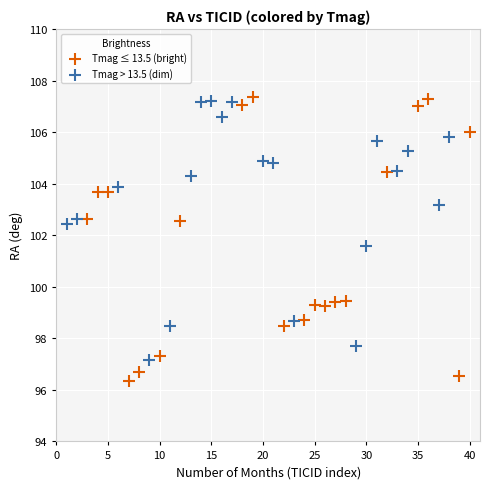

Which series contains the highest Y value?

Tmag ≤ 13.5 (bright)